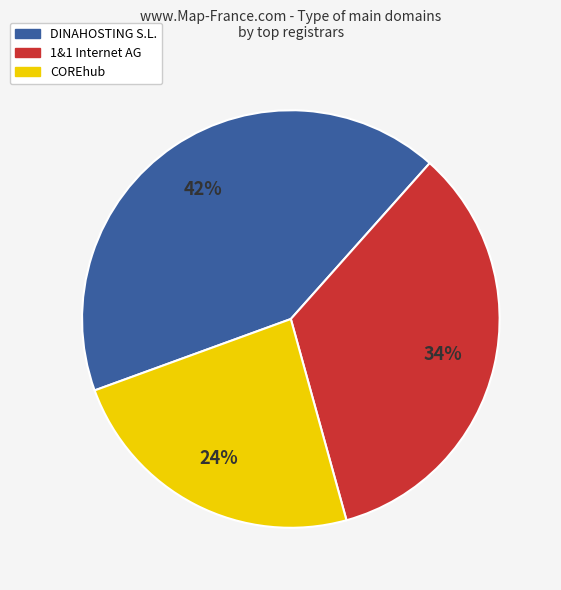

To the nearest percent, what is the difference between the largest and smallest slice percentages?

18%